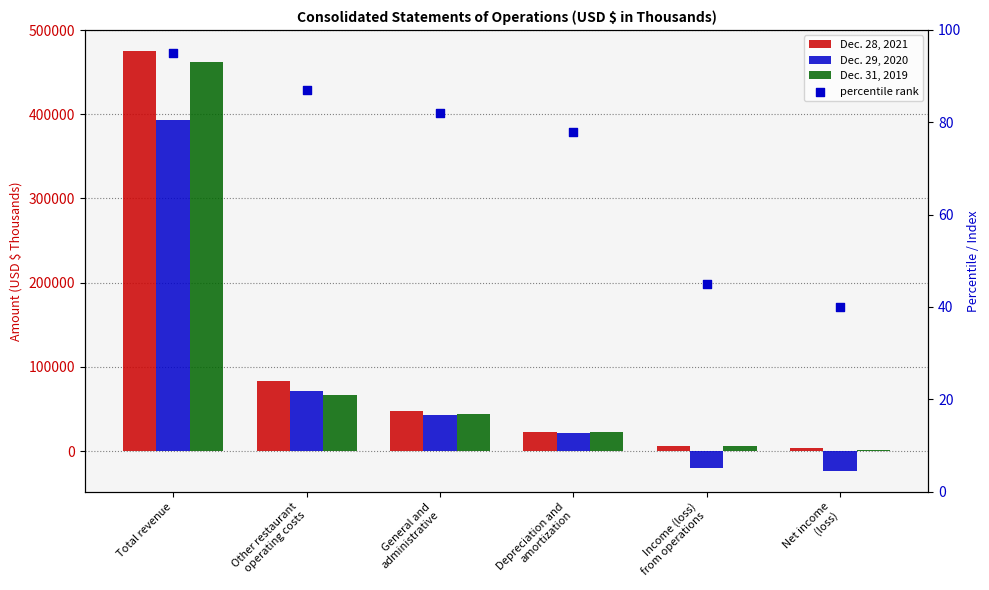

Which series has the largest total across all categories?

Dec. 28, 2021